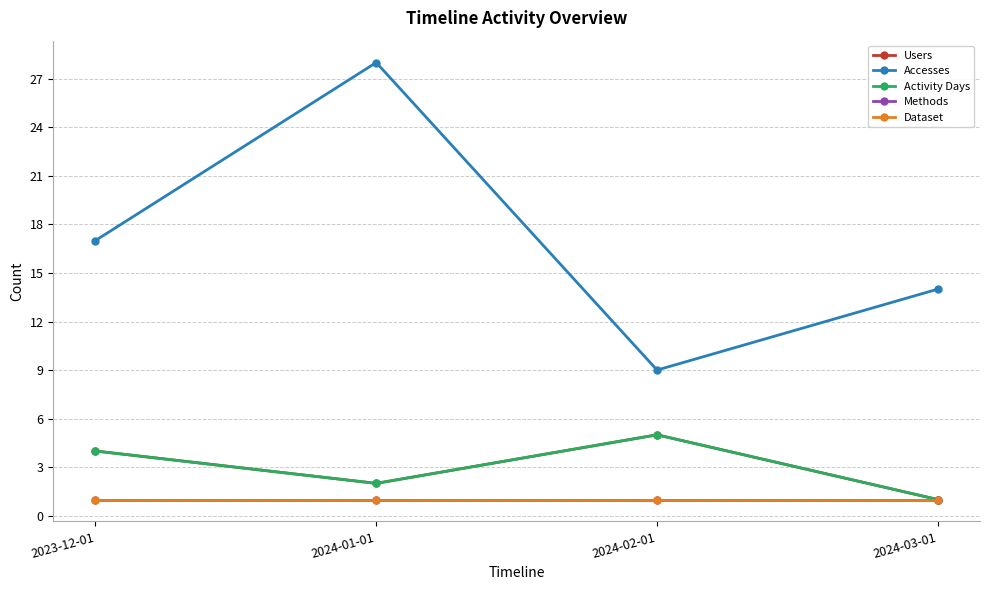

True or false: Methods has more than 1 interior local peaks.

False